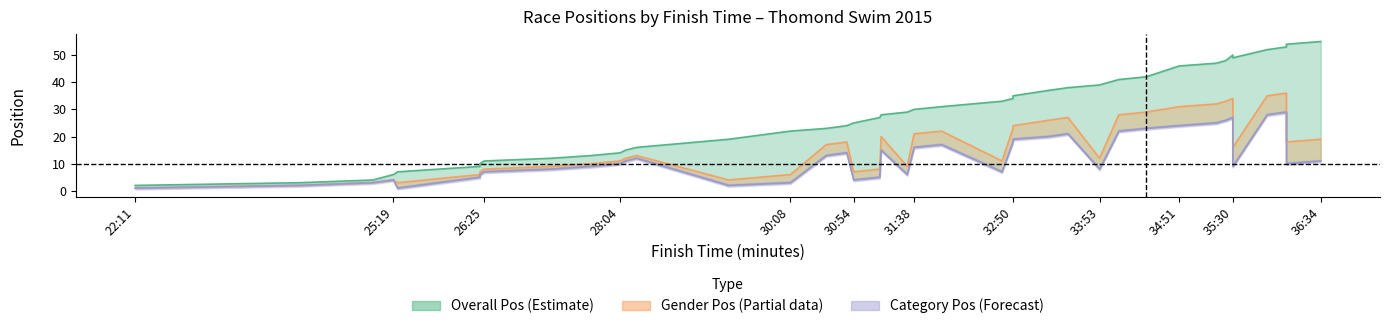

How many lines are shown in the chart?

3